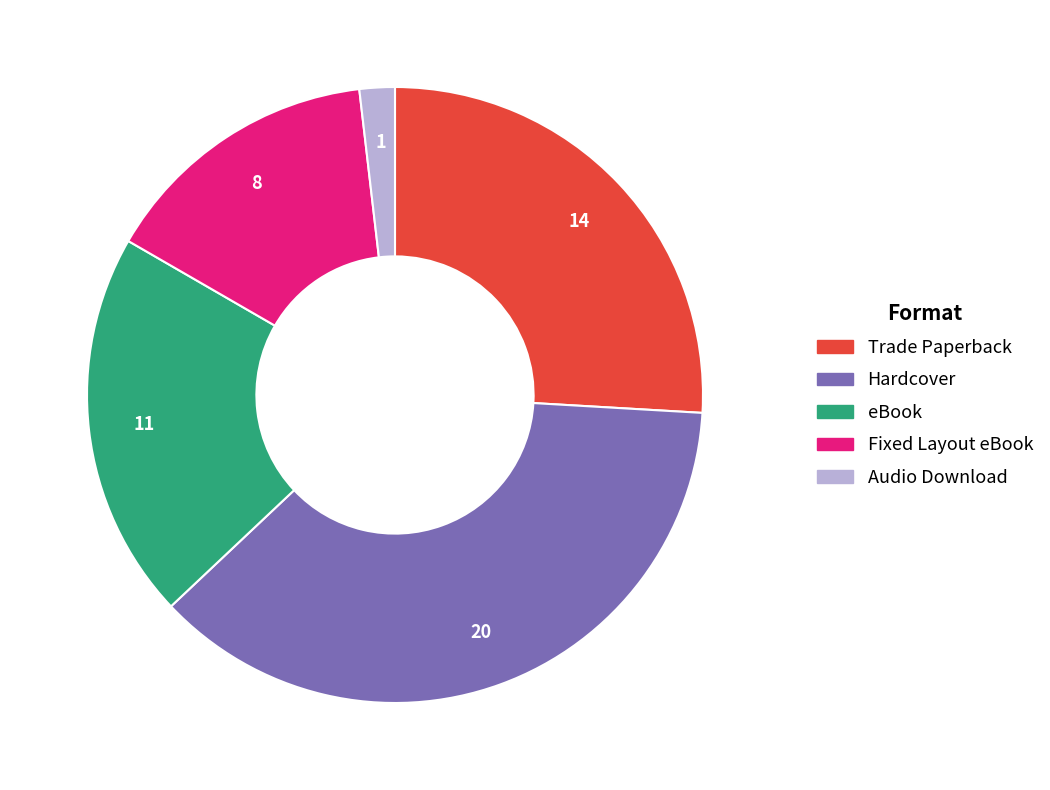

Which slice is the largest?

Hardcover